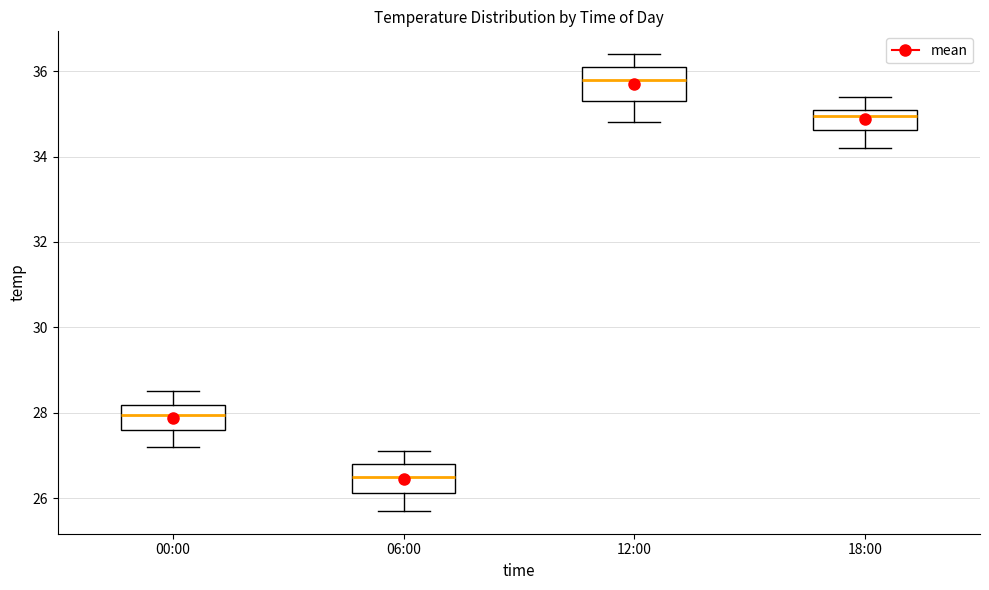

Reading left to right, transcribe this box plot: for each box, give where its median line is, the range the box spans, and where its two whiskers end, as read against the y-axis. The values are not printed on the chart, so give them approximately, as read against the axis.

00:00: median 28.0, box 27.6 to 28.2, whiskers 27.2 to 28.6
06:00: median 26.6, box 26.2 to 26.8, whiskers 25.8 to 27.2
12:00: median 35.8, box 35.4 to 36.2, whiskers 34.8 to 36.4
18:00: median 35.0, box 34.6 to 35.2, whiskers 34.2 to 35.4